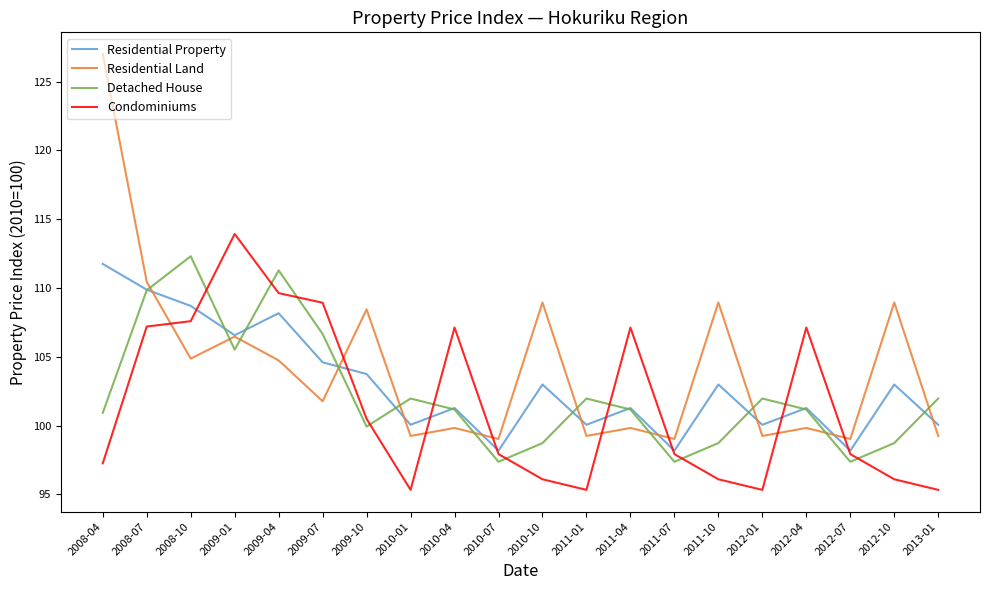

Rank the series by their average value, from lowest to highest.

Condominiums, Detached House, Residential Property, Residential Land